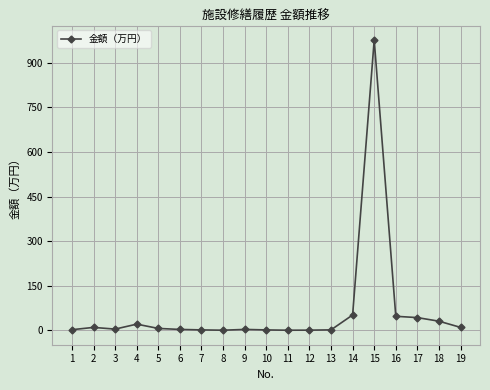

Is this an area chart (filled region under the line)?

No